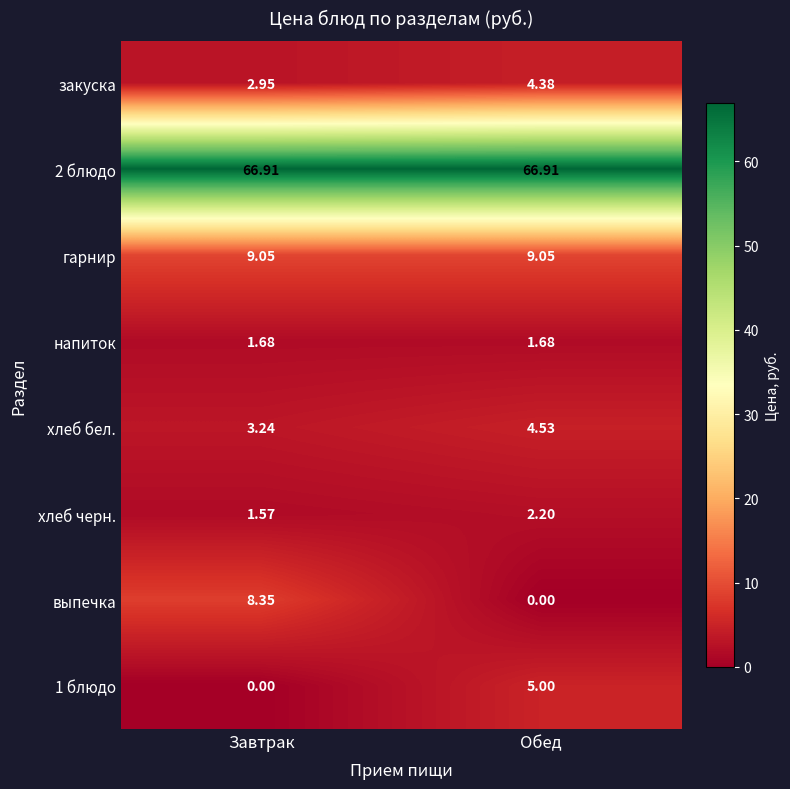

At which label does закуска first exceed 4?

Обед